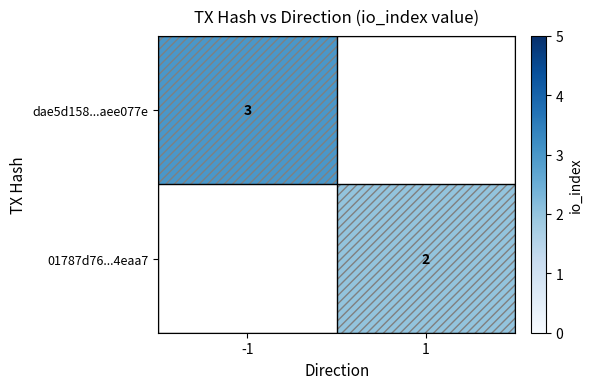

True or false: dae5d158...aee077e has a value of 1 at -1.

False